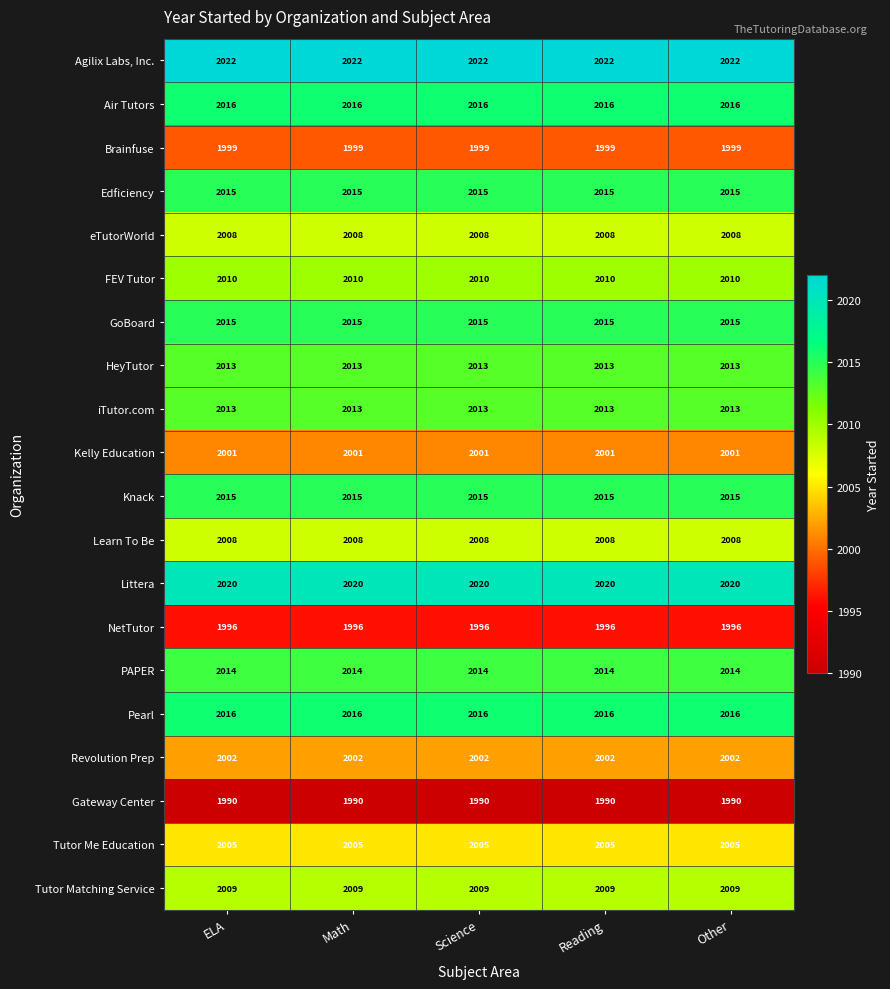

What is the smallest value displayed?

1990